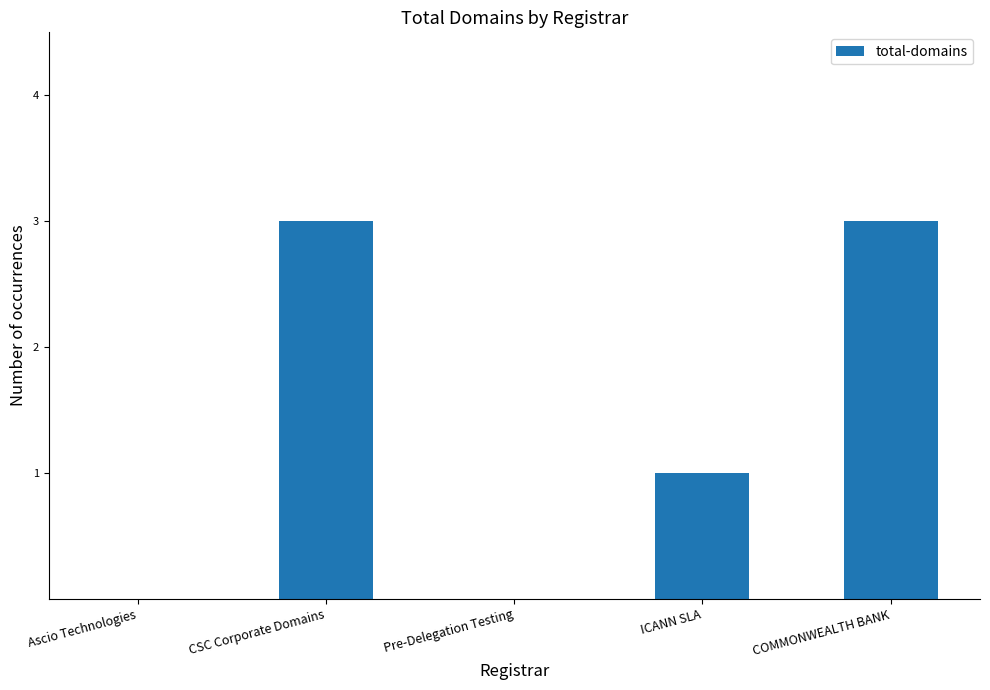

Which has a higher value, Pre-Delegation Testing or CSC Corporate Domains?

CSC Corporate Domains